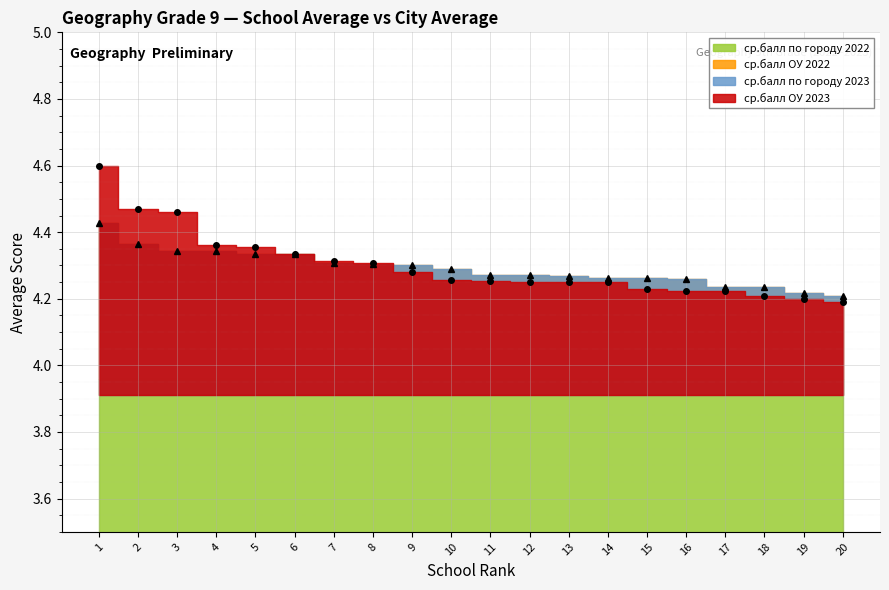

The value of ср.балл ОУ 2023 at 1 is 7.3. True or false?

False